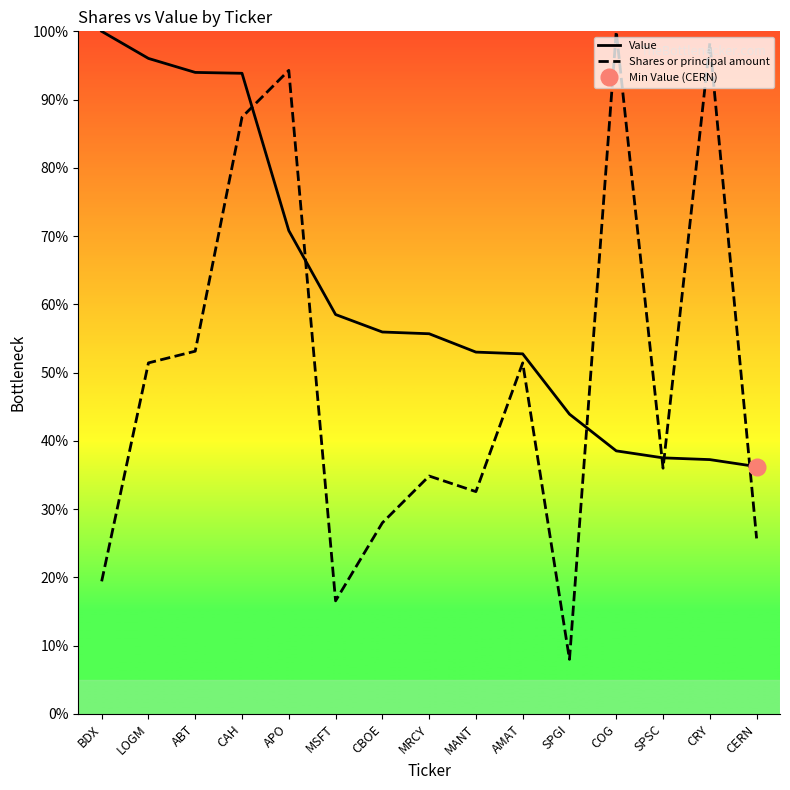

Which series has the largest total across all categories?

Value